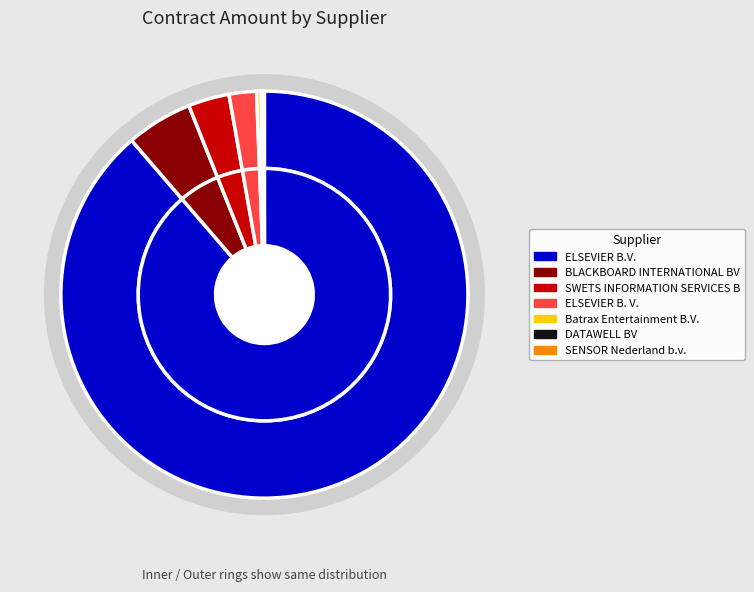

What percentage is NOT represented by DATAWELL BV?

99.8%